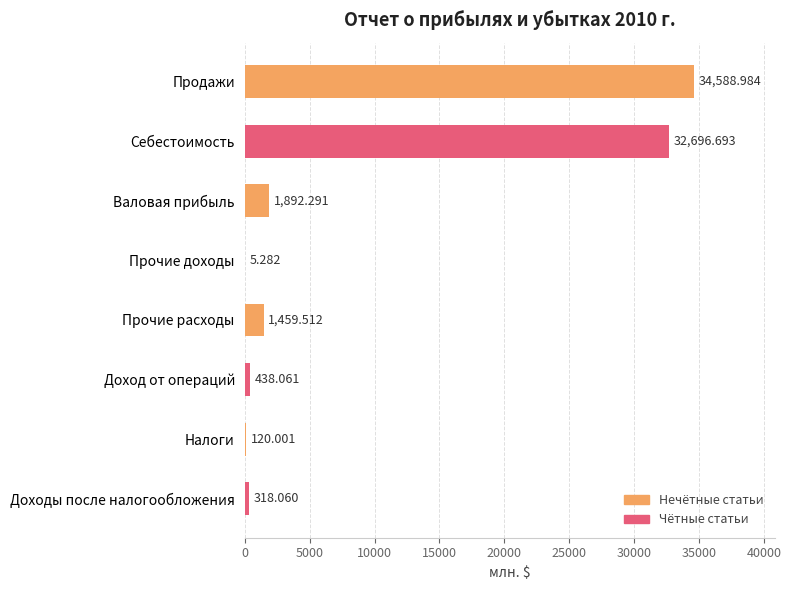

At which label is the value closest to 17297?

Себестоимость